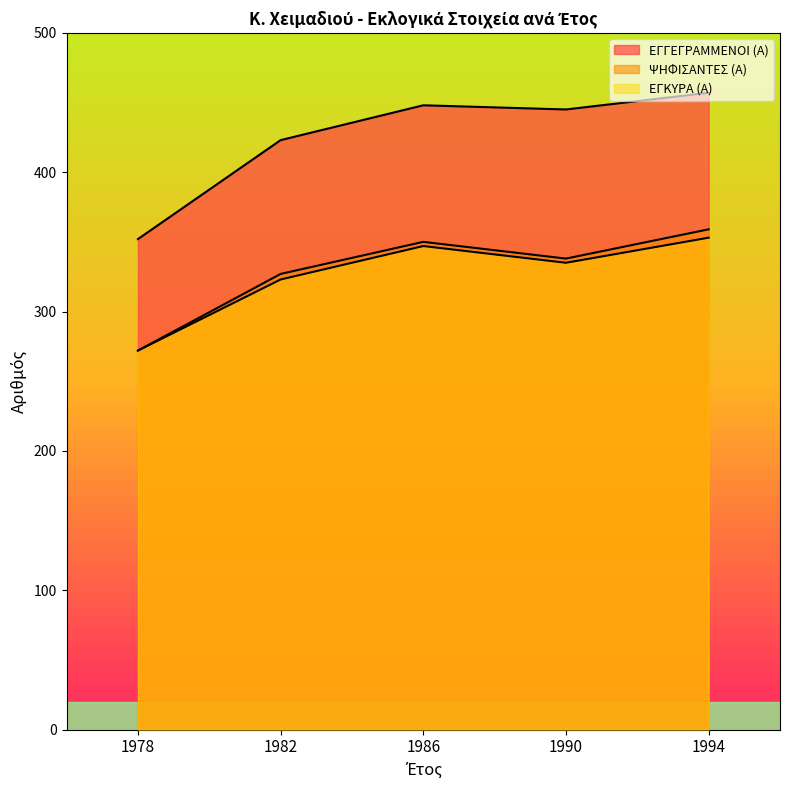

At 1978, list the series in order from largest to smallest.

ΕΓΓΕΓΡΑΜΜΕΝΟΙ (Α), ΨΗΦΙΣΑΝΤΕΣ (Α), ΕΓΚΥΡΑ (Α)